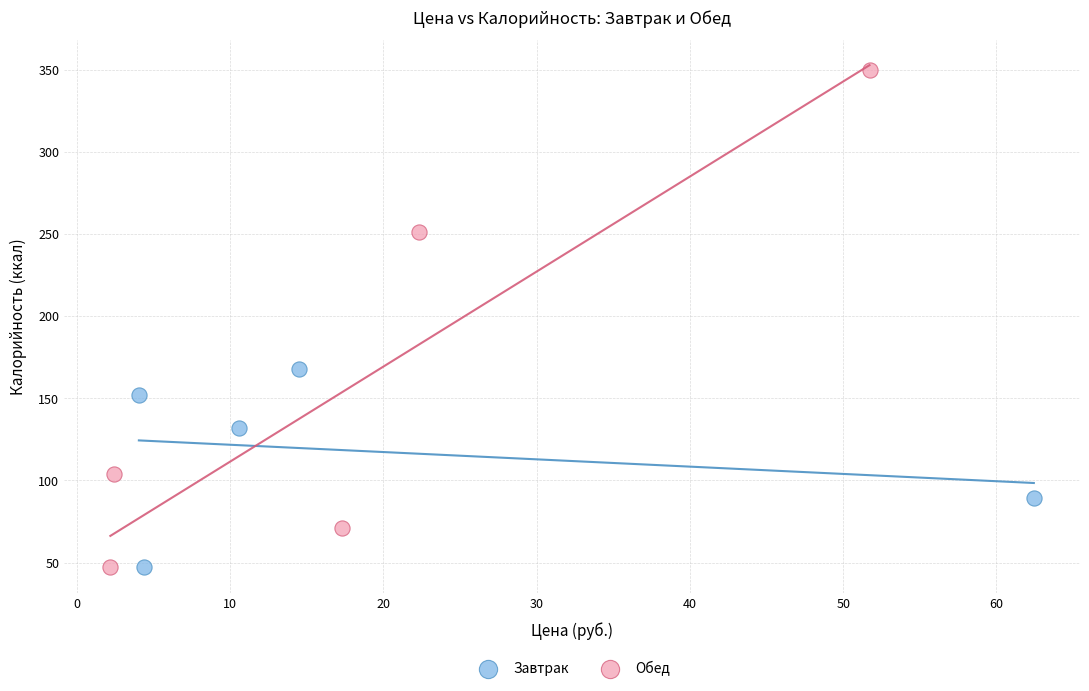

Which series has the largest Y range (max minus min)?

Обед